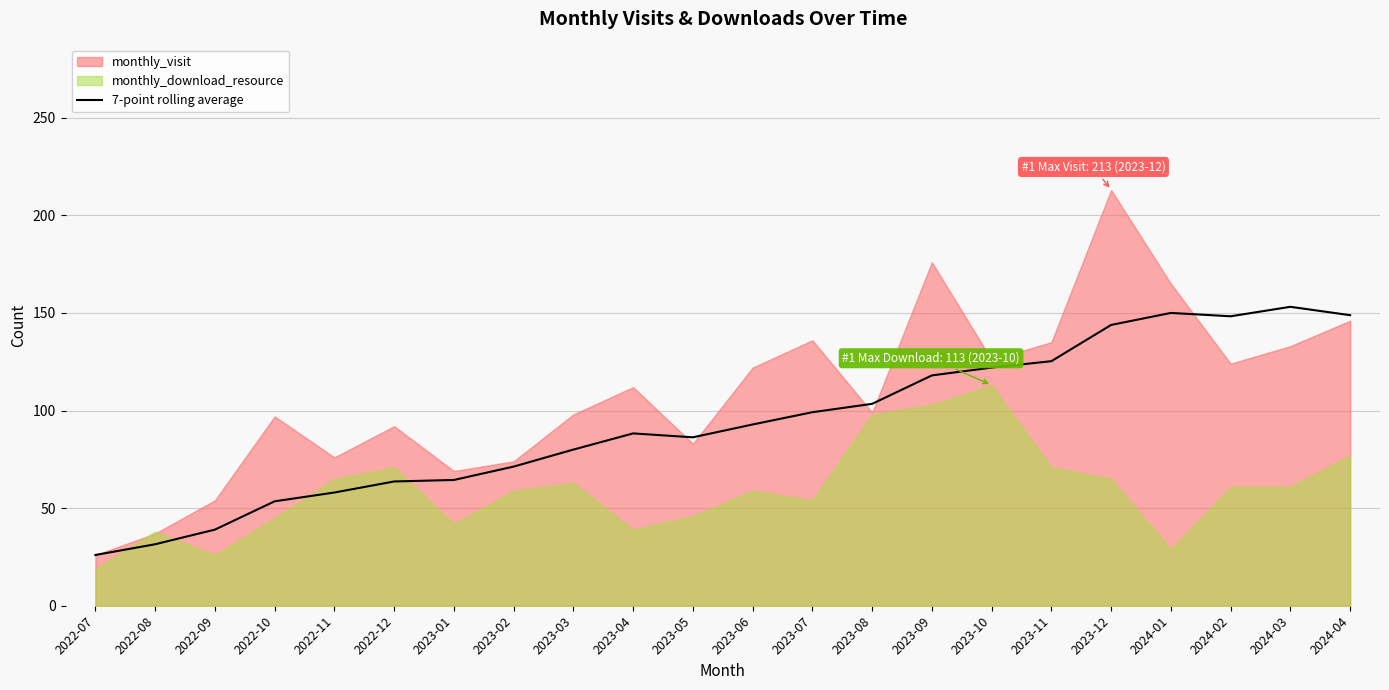

Reading left to right, extract all data points from this chart.

2022-07=26.0	2022-08=31.5	2022-09=39.0	2022-10=53.5	2022-11=58.0	2022-12=63.7	2023-01=64.4	2023-02=71.3	2023-03=80.0	2023-04=88.3	2023-05=86.3	2023-06=92.9	2023-07=99.1	2023-08=103.4	2023-09=118.0	2023-10=122.0	2023-11=125.3	2023-12=143.9	2024-01=150.0	2024-02=148.3	2024-03=153.1	2024-04=148.9